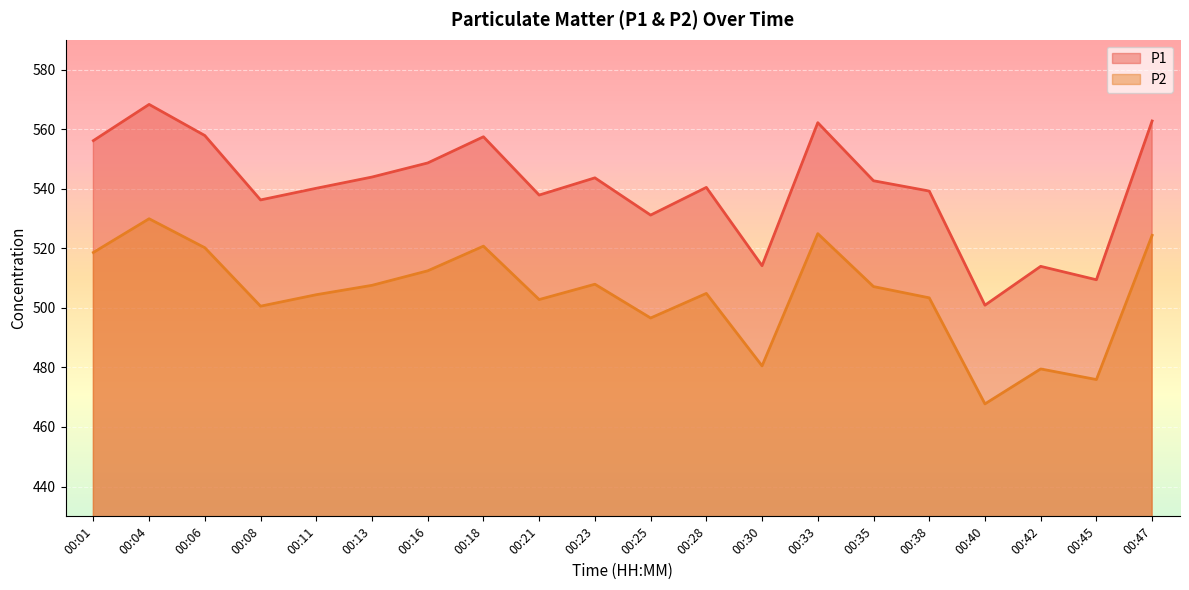

Rank the series at 00:47 from highest to lowest value.

P1, P2